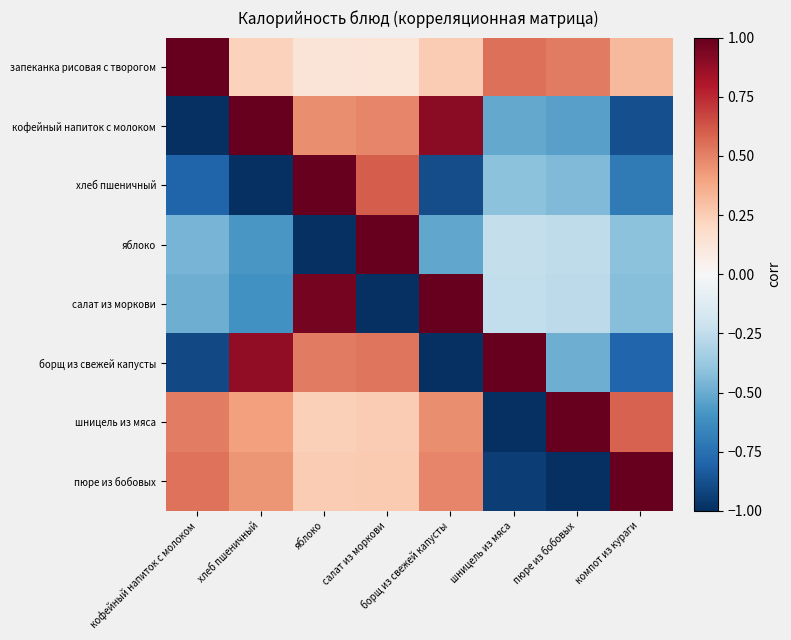

Between кофейный напиток с молоком and шницель из мяса, which is larger?

кофейный напиток с молоком